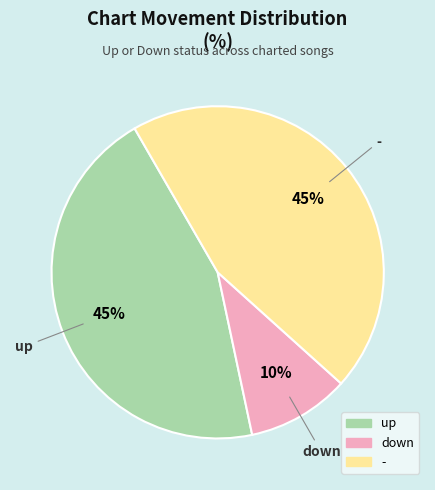

Is the sum of - and down greater than half?

Yes